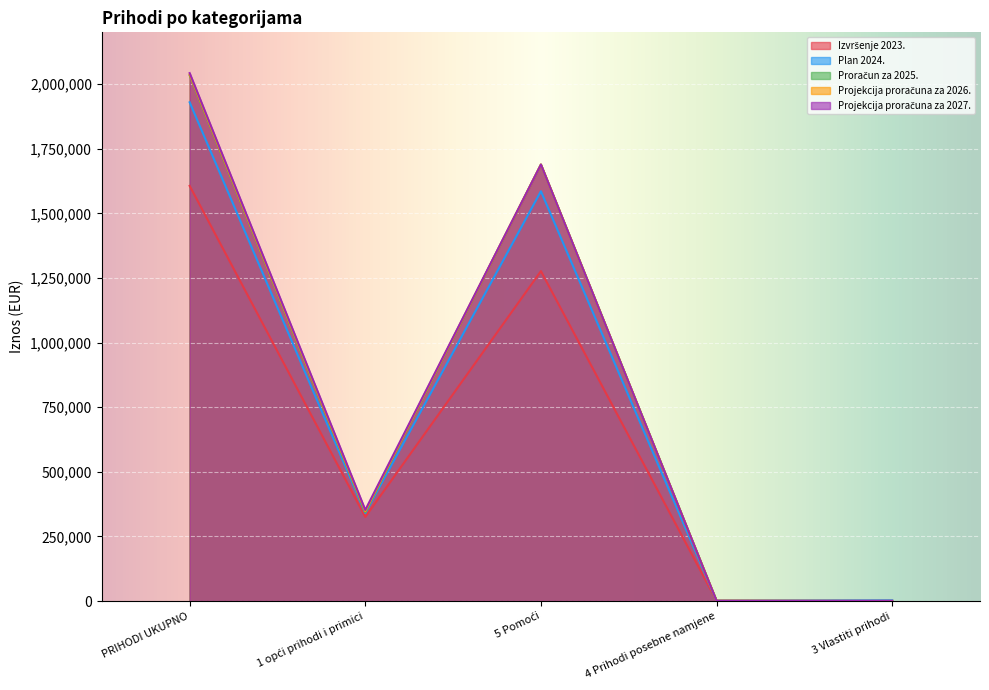

The value of Projekcija proračuna za 2027. at 5 Pomoći is 1688695.0. True or false?

True